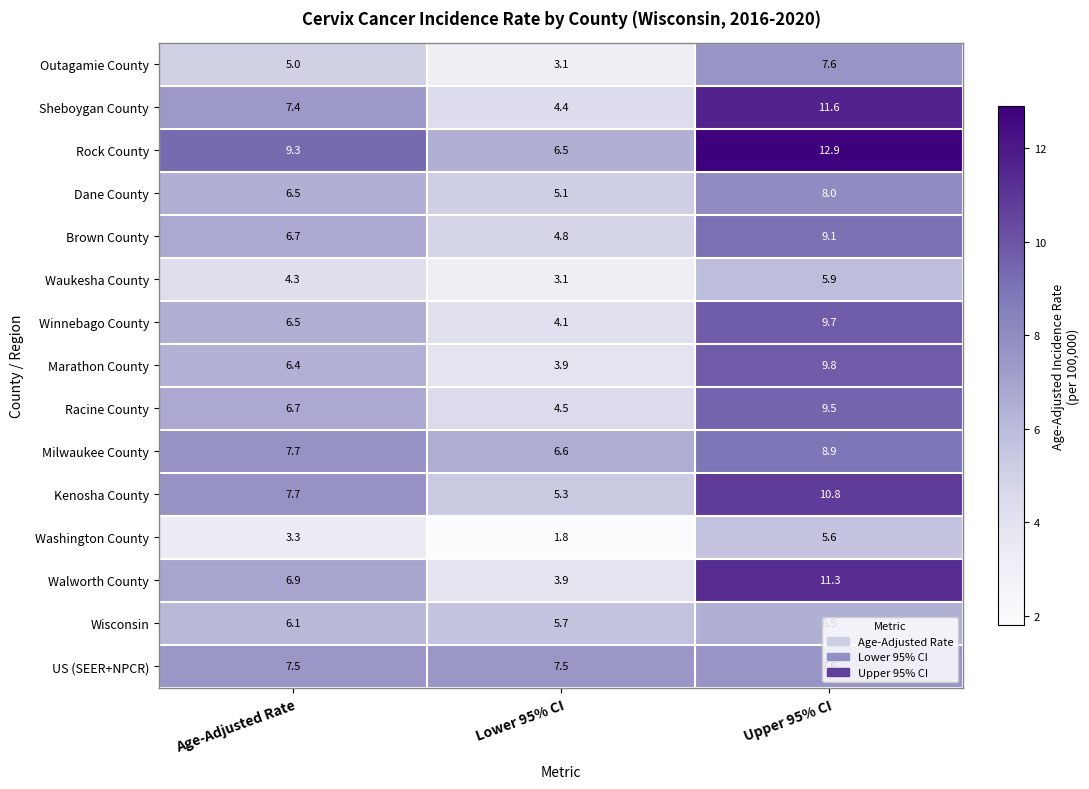

The value of Winnebago County at Upper 95% CI is 15.5. True or false?

False